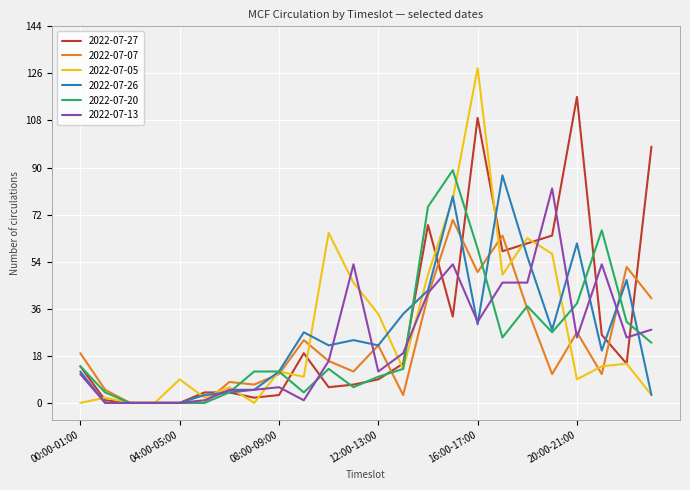

Which series has the widest spread of values?

2022-07-05